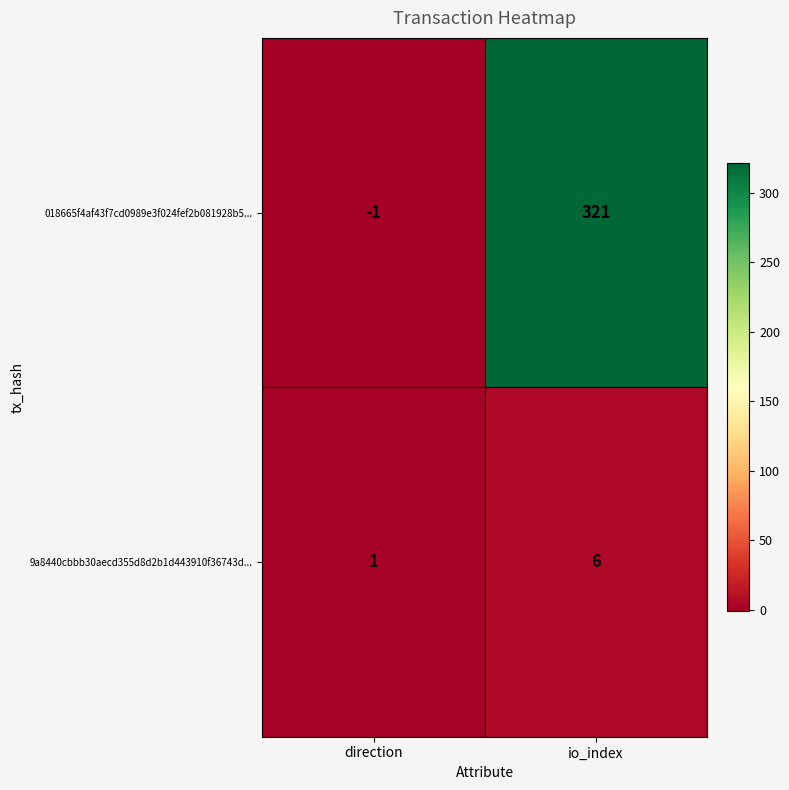

Is the value of 9a8440cbbb30aecd355d8d2b1d443910f36743d... at io_index greater than the value of 018665f4af43f7cd0989e3f024fef2b081928b5... at direction?

Yes